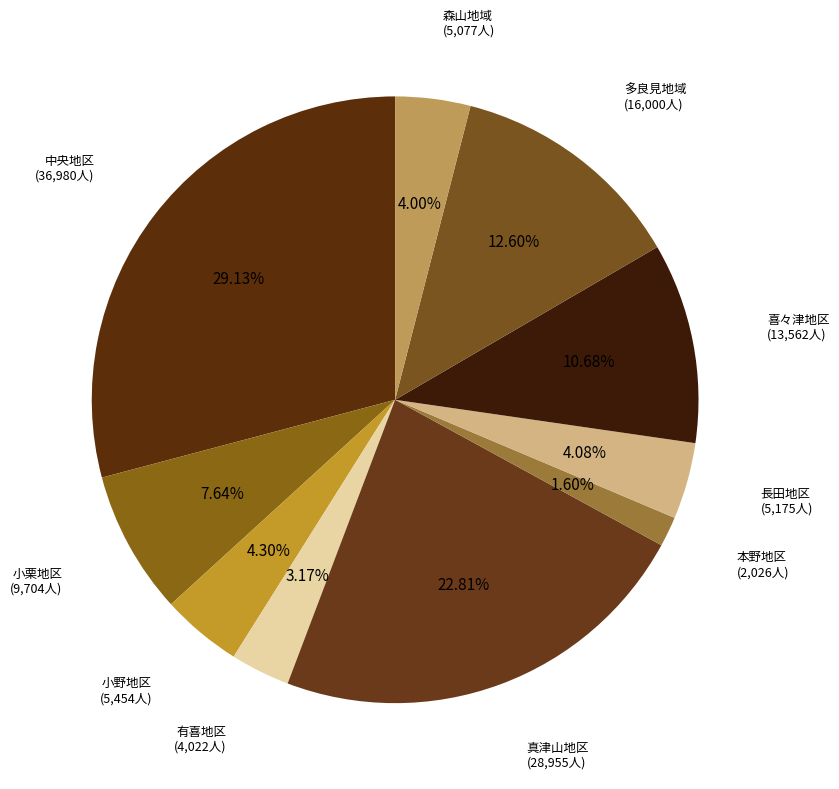

To the nearest percent, what is the average slice percentage?

10%